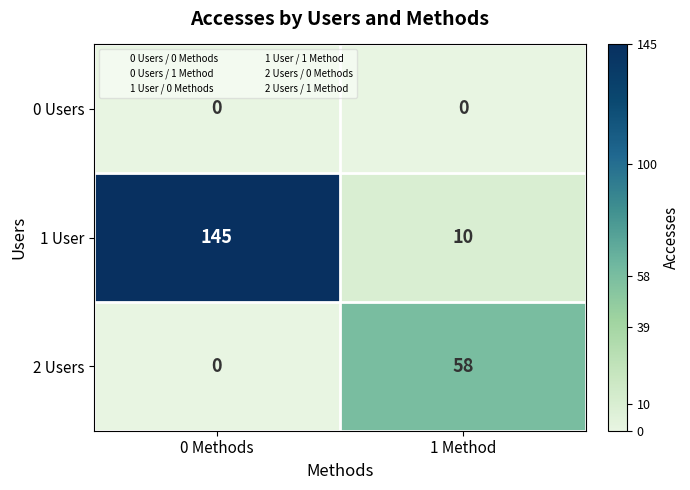

List the series in order of their peak value, lowest first.

0 Users, 2 Users, 1 User